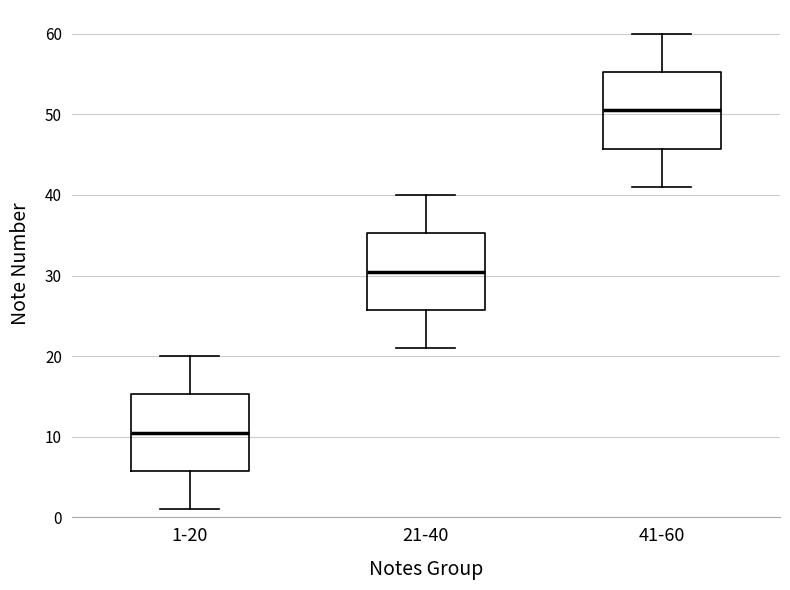

Where is the lower edge of the box for 1-20 on the y-axis? The values are not printed on the chart, so give them approximately, as read against the axis.

6